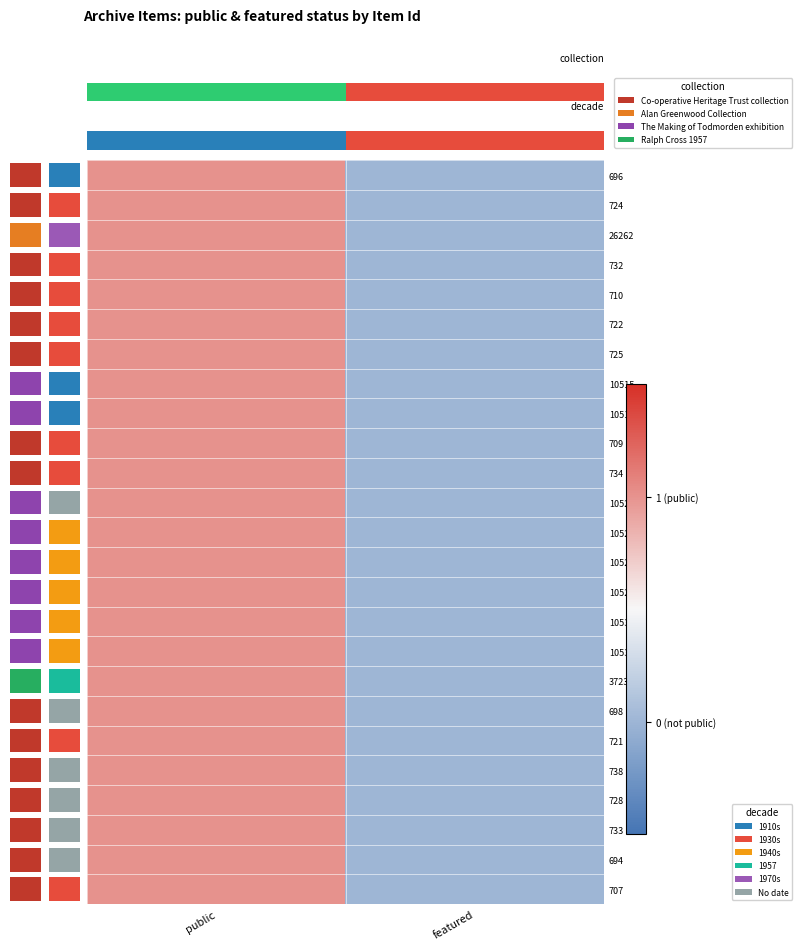

Is it true that 694 equals -1 at featured?

False